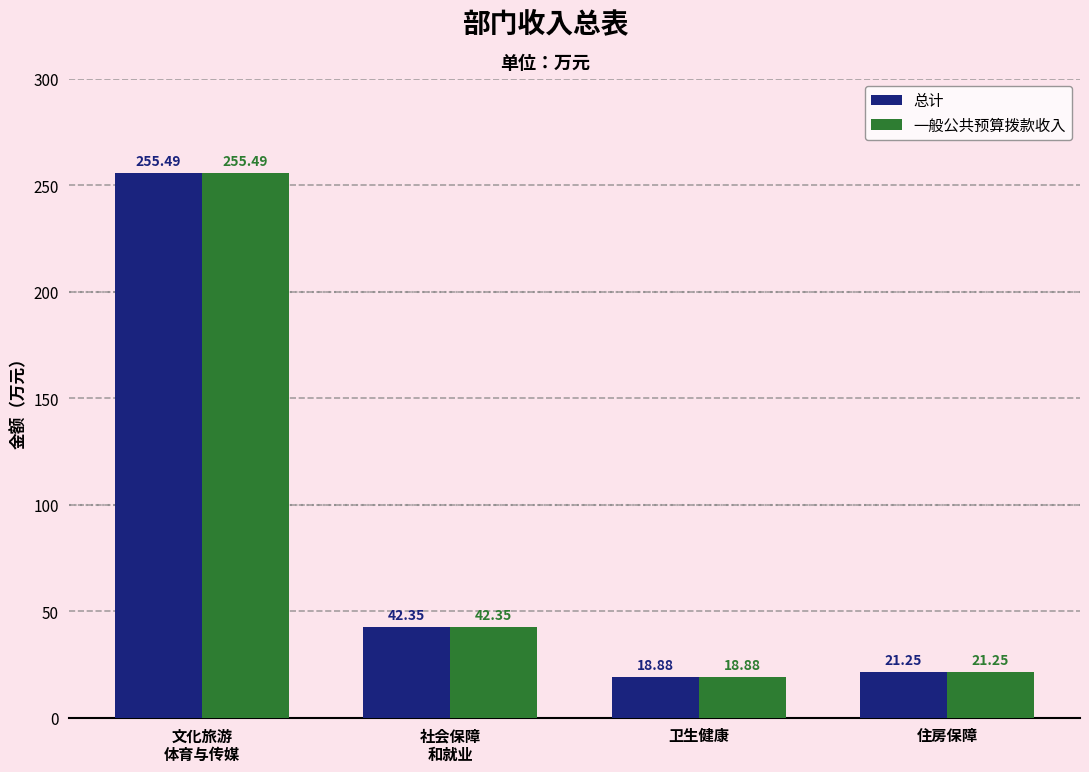

At which category does the chart reach its minimum across all series?

卫生健康